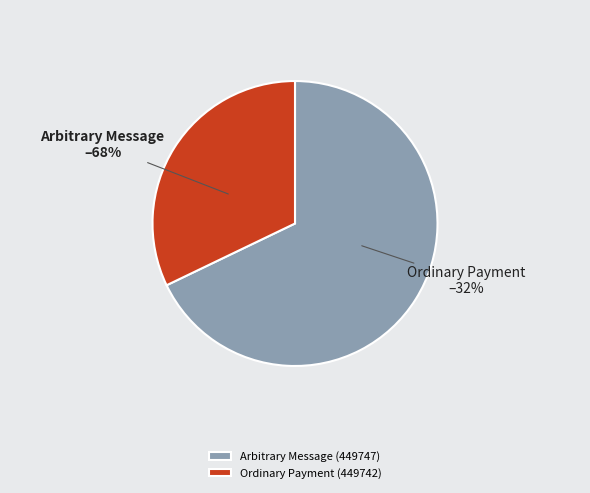

Rank the categories by value from highest to lowest.

Arbitrary Message (449747), Ordinary Payment (449742)